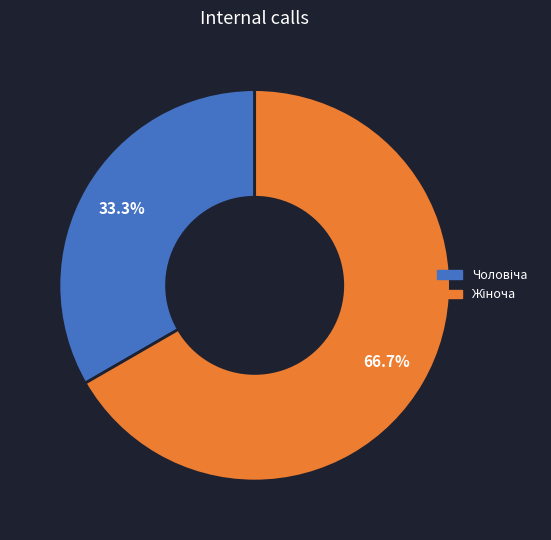

Is there a majority slice in this chart?

Yes